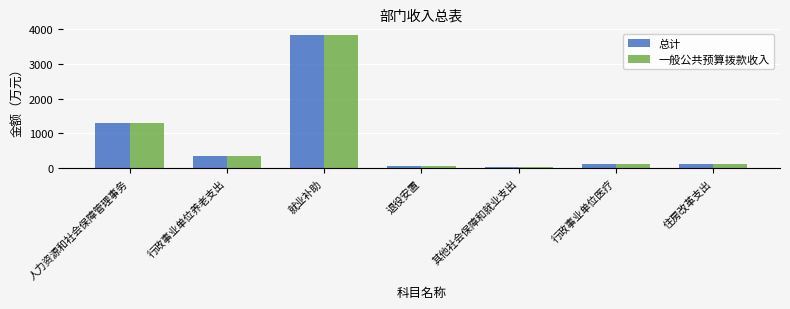

How many groups of bars are there?

7